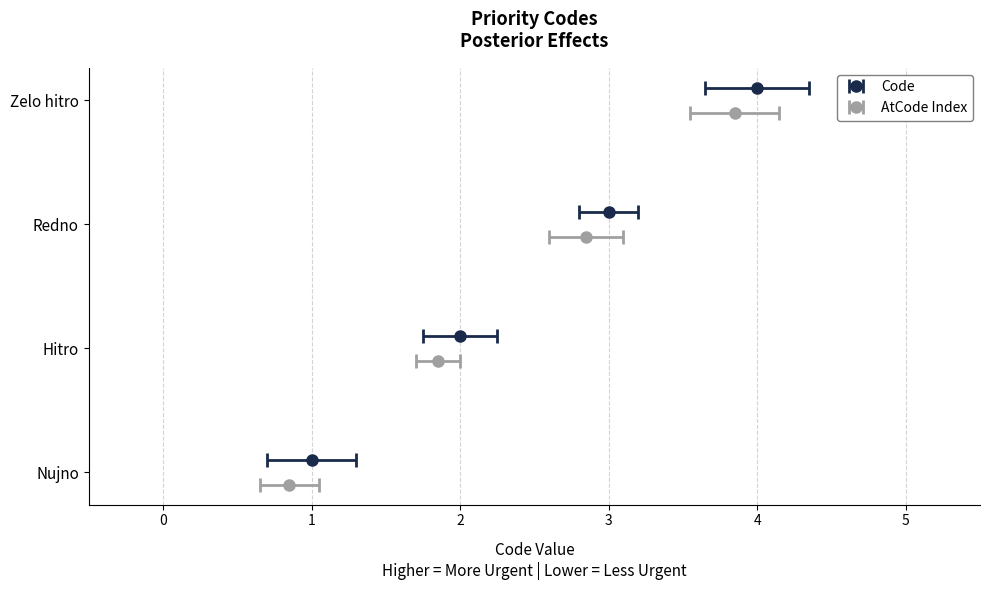

Which has a higher value, 2 or 3?

3